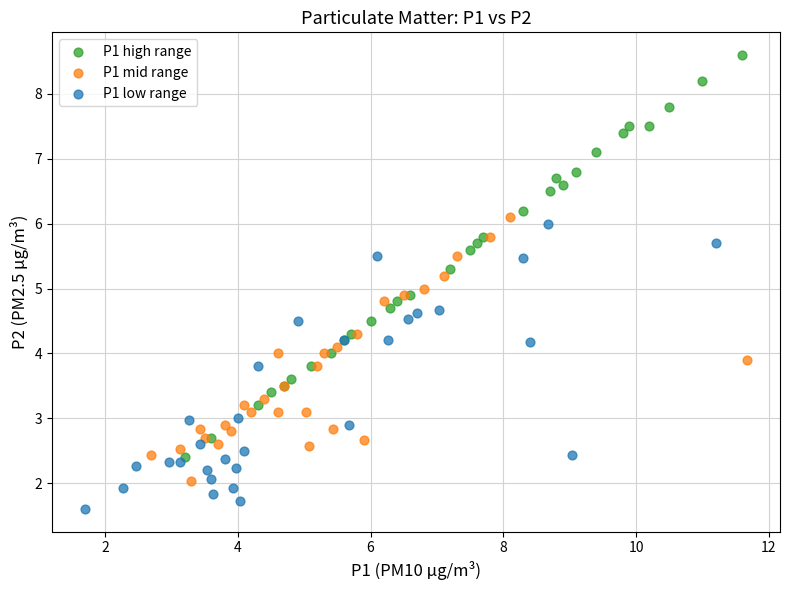

Which series contains the lowest Y value?

P1 low range